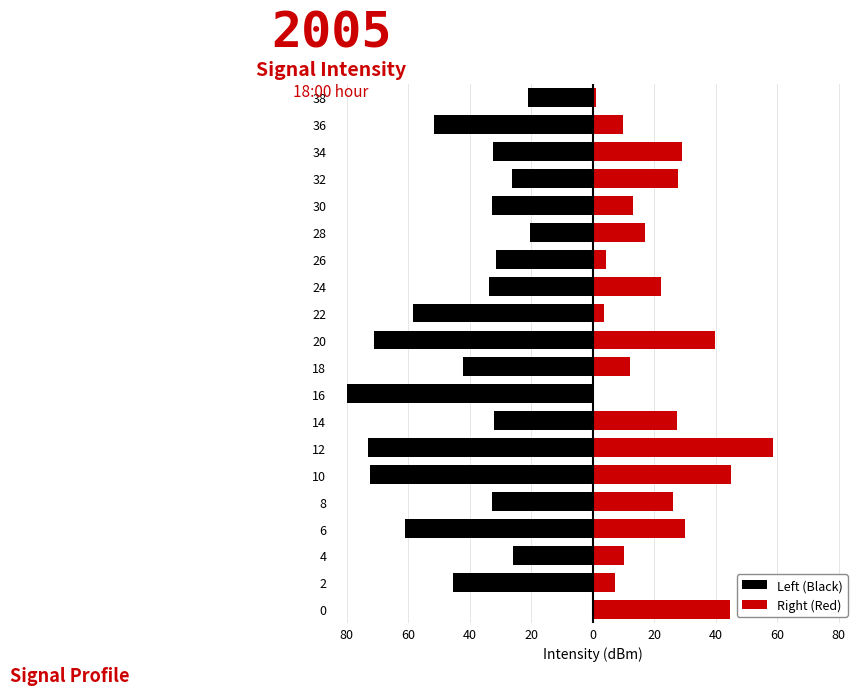

Which series has the widest spread of values?

Left (Black)